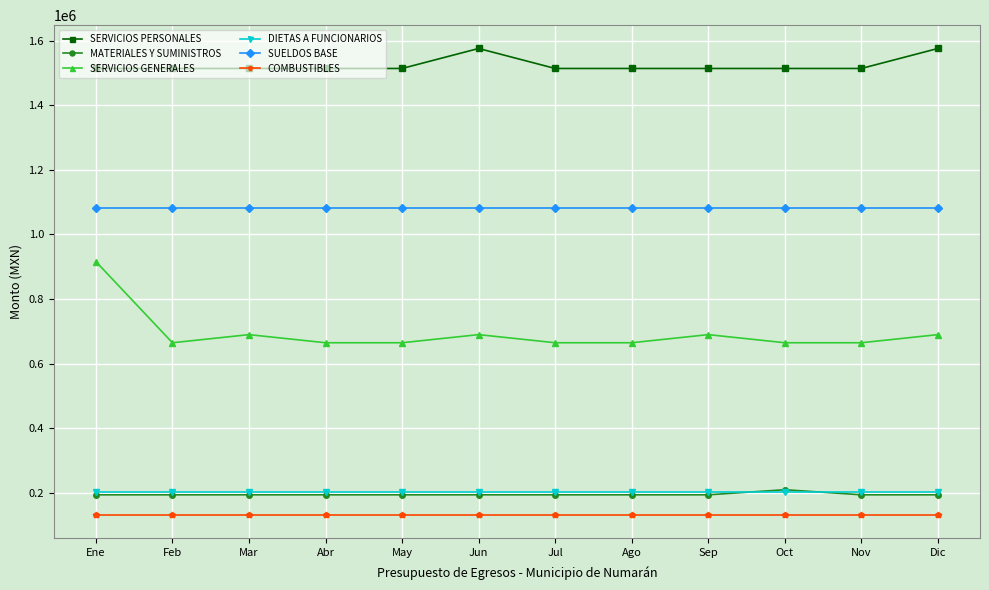

What is the label of the 9th point from the left?

Sep